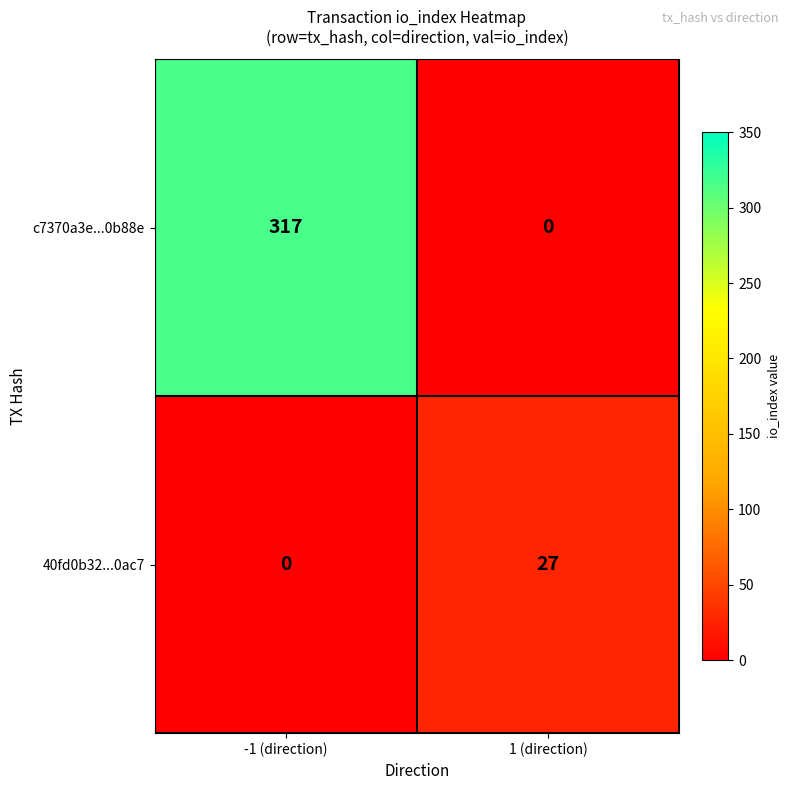

What is the highest value of the c7370a3e...0b88e series?

317